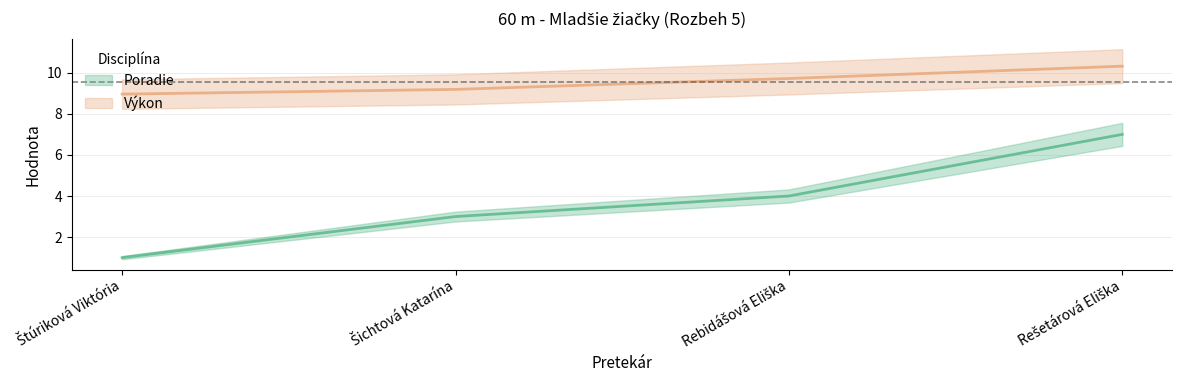

The value of Poradie at Rebidášová Eliška is 4.0. True or false?

True